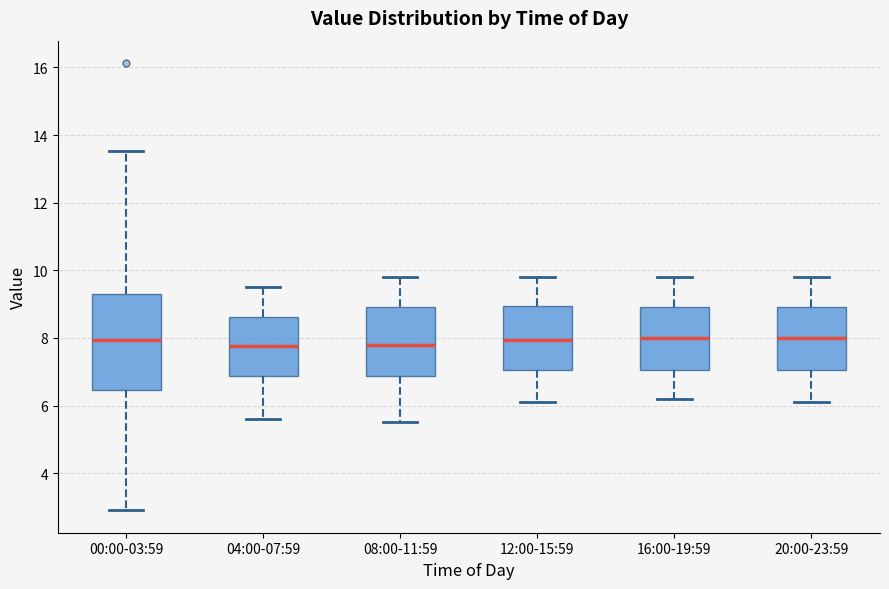

Where is the lower edge of the box for 20:00-23:59 on the y-axis? The values are not printed on the chart, so give them approximately, as read against the axis.

7.0